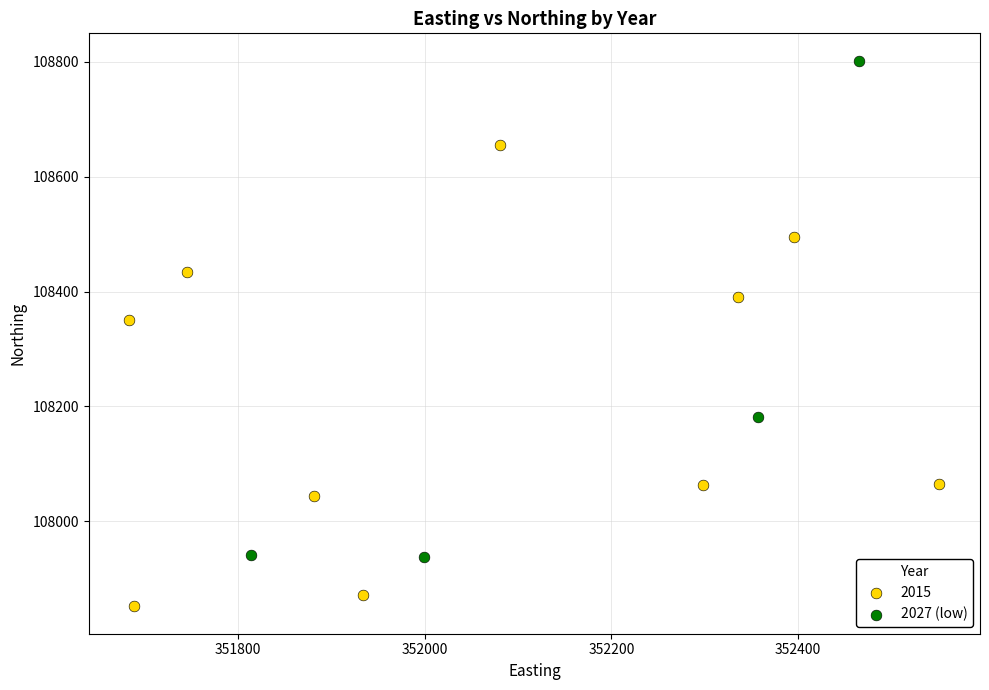

Which series reaches the maximum Y coordinate?

2027 (low)